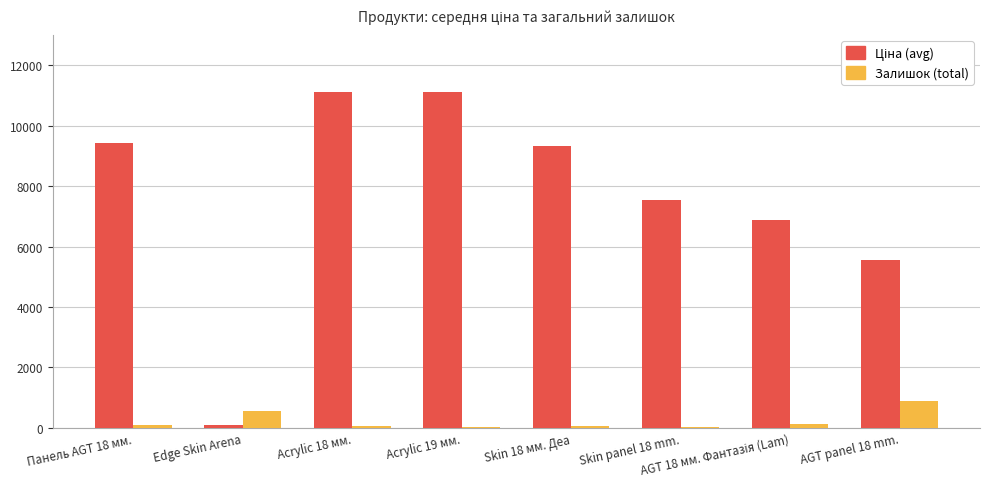

What is the greatest value displayed?

11113.6